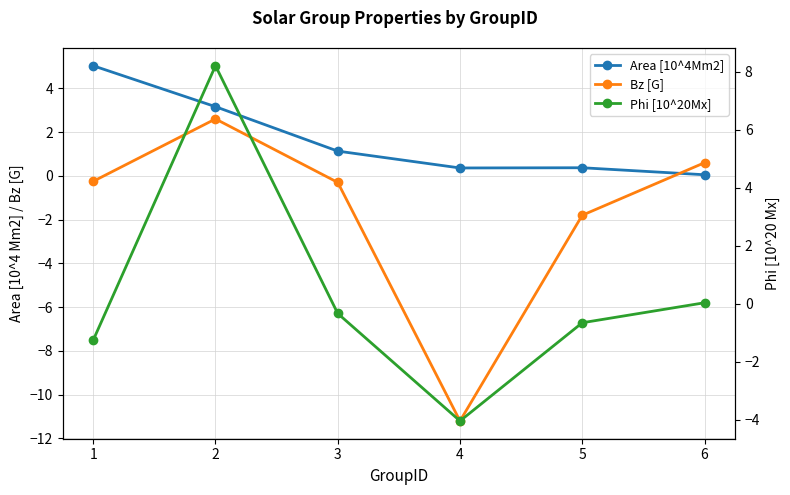

How many lines are shown in the chart?

3